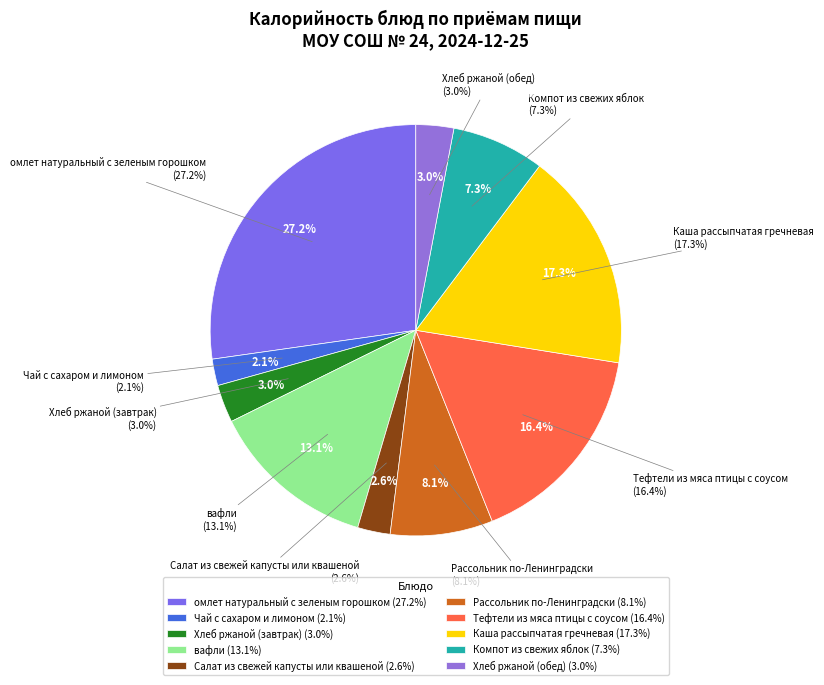

To the nearest percent, what portion does Каша рассыпчатая гречневая represent?

17%